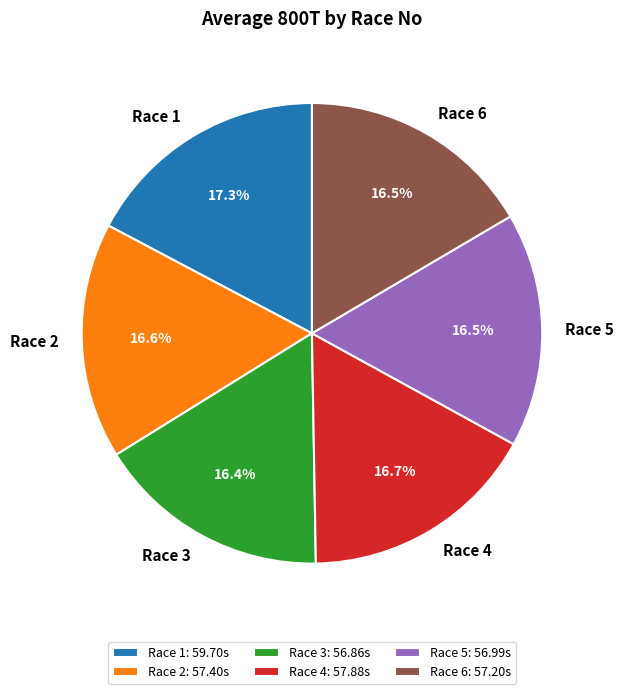

Is the sum of Race 3 and Race 6 greater than half?

No